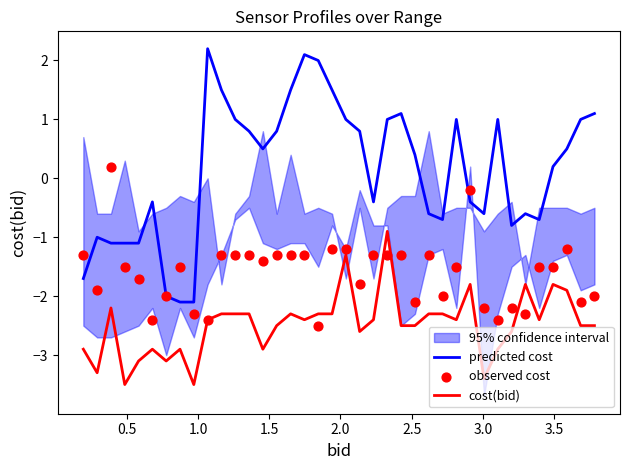

Which series contains the lowest Y value?

cost(bid)